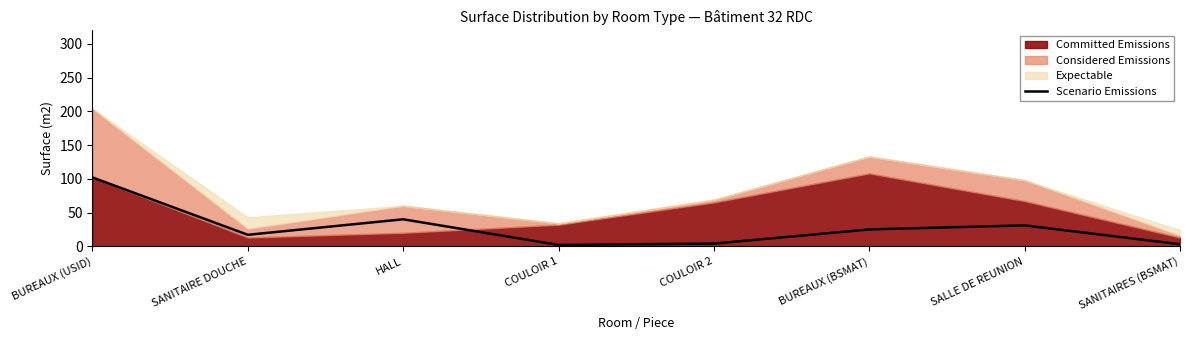

True or false: the data shows 7 at COULOIR 2.

False